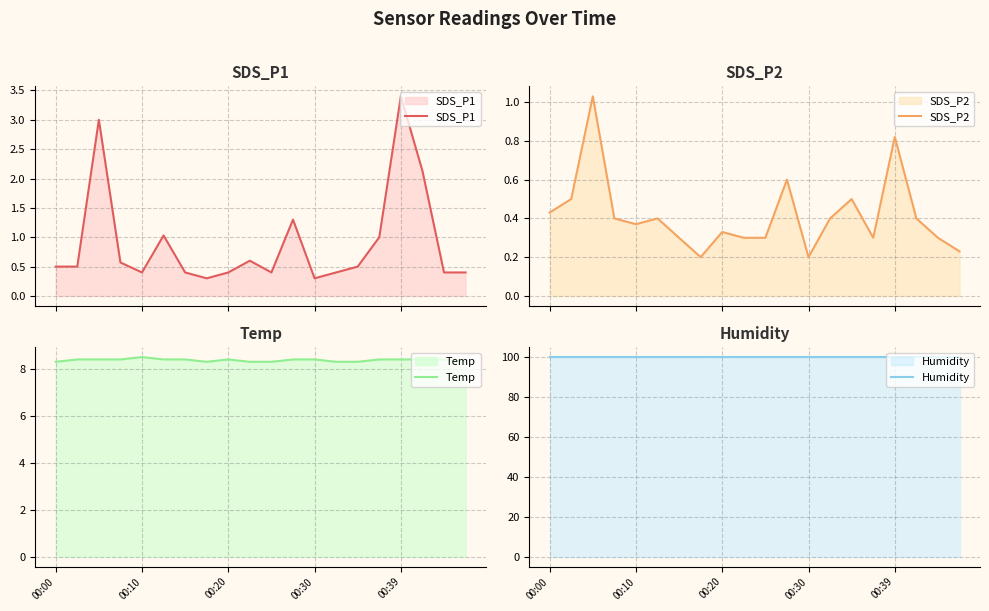

Does the chart have visible grid lines?

Yes